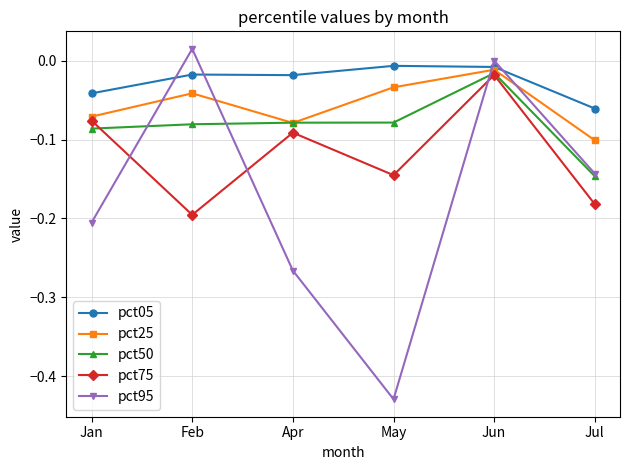

How many times do pct25 and pct95 cross each other?

4